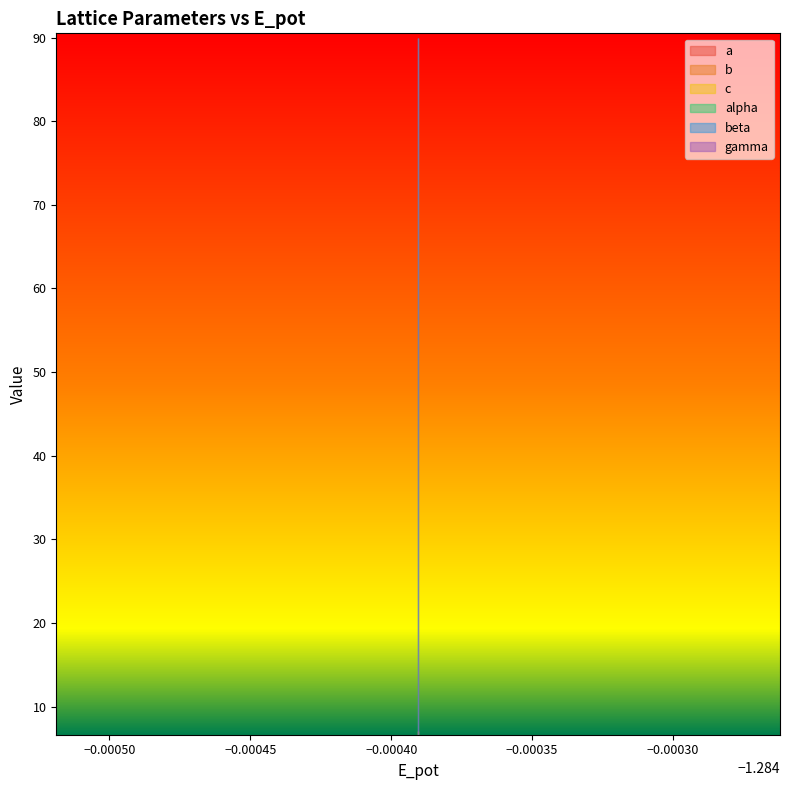

Rank the series at 1 from highest to lowest value.

alpha, beta, gamma, a, b, c